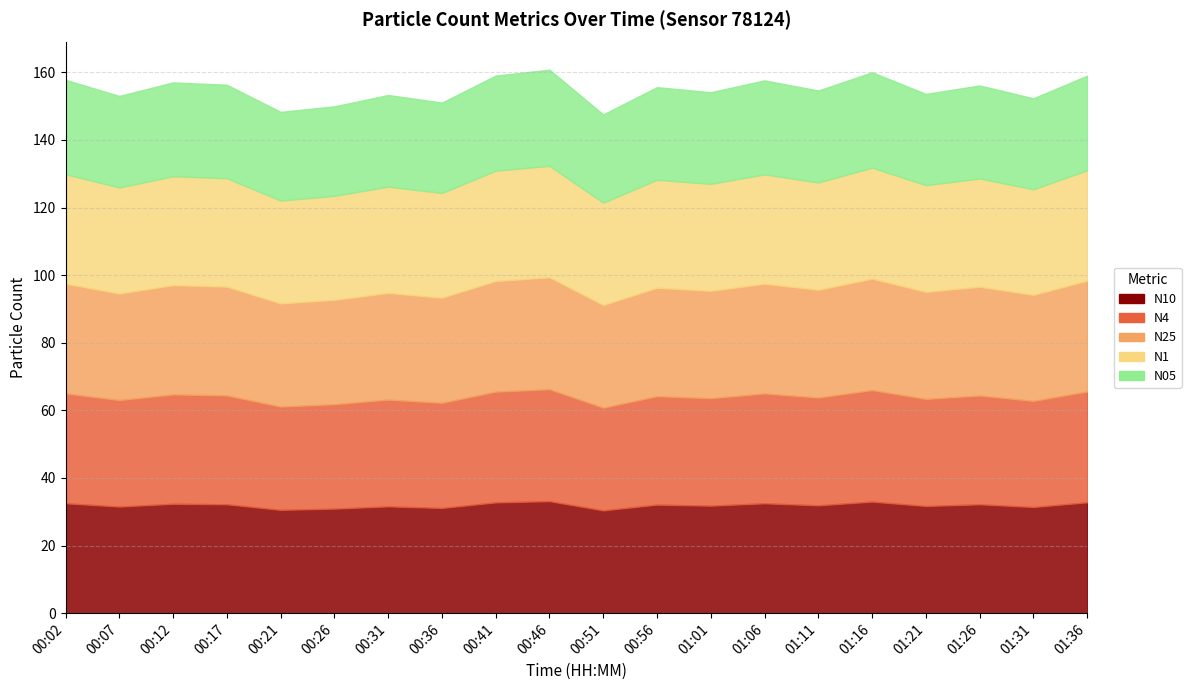

At which label does N4 reach its peak?

00:46